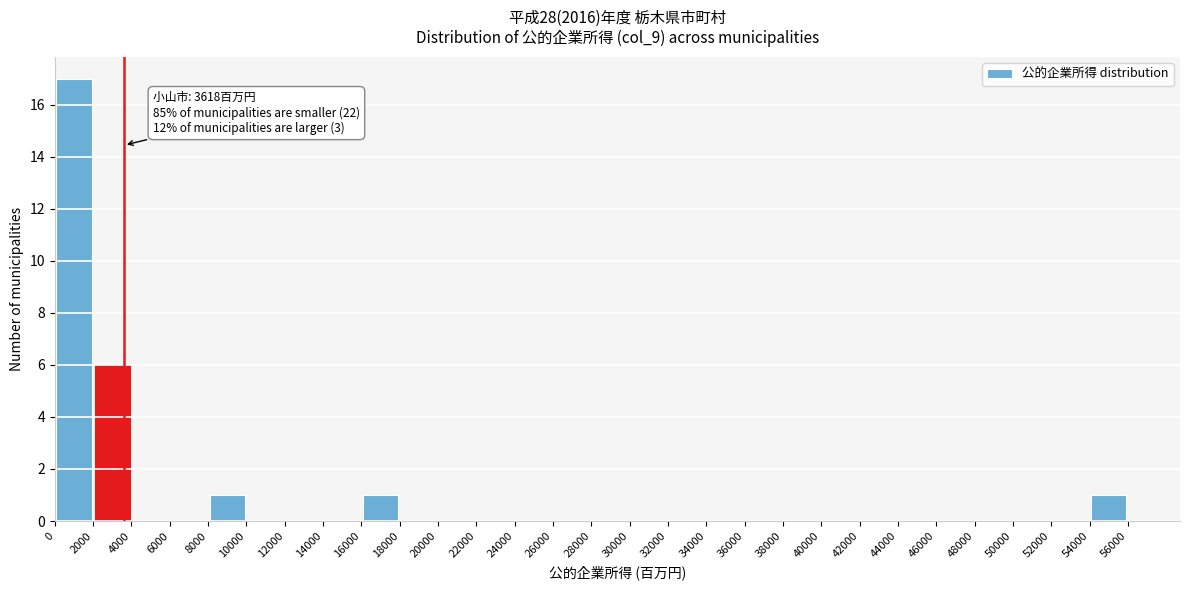

Which range on the x-axis has the tallest bar?

0 to 2000